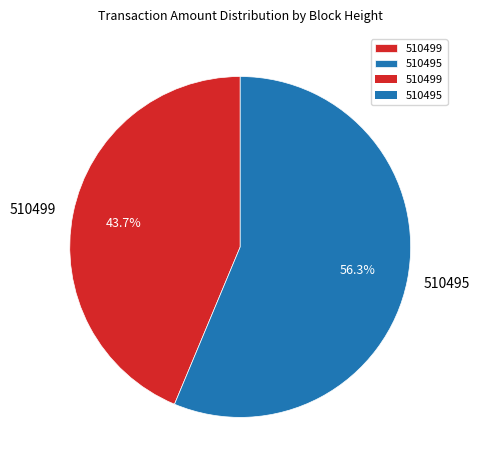

Which category has the biggest portion of the pie?

510495